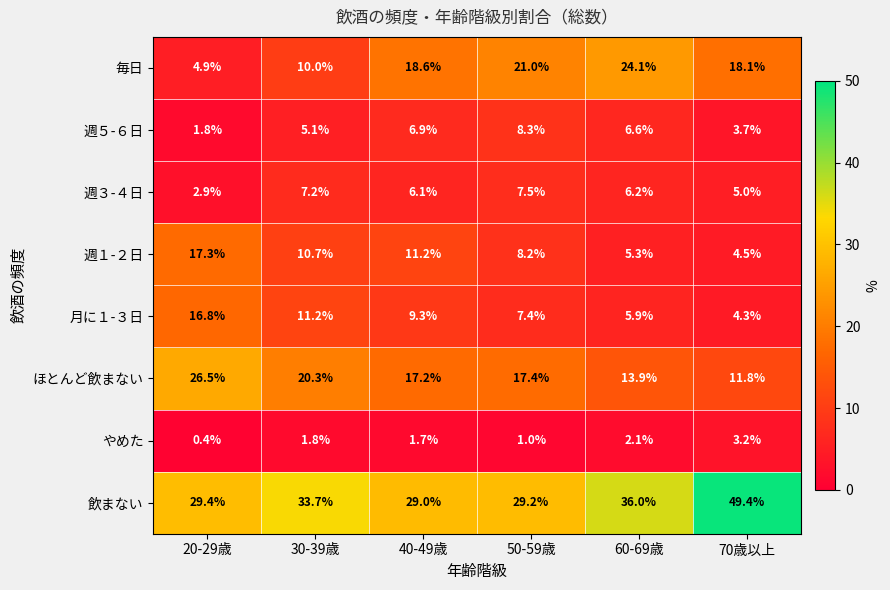

What is the sum of all 飲まない values?

206.7